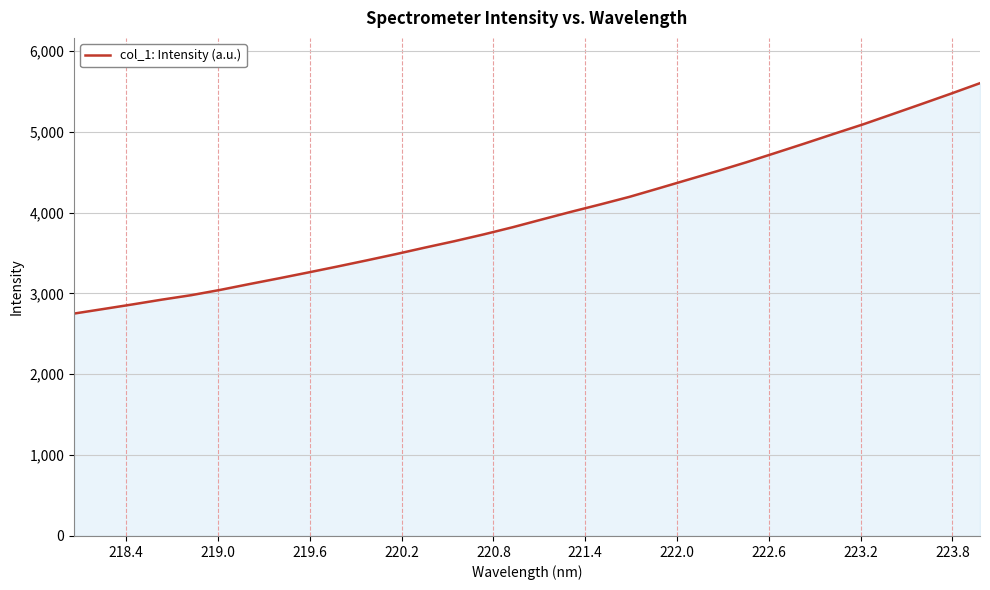

What is the greatest value displayed?

5600.1